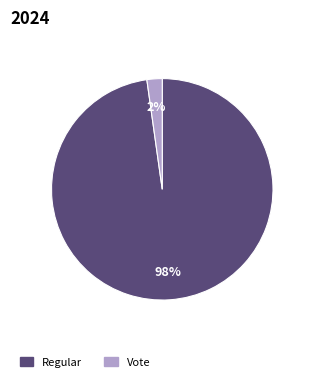

Is Vote the majority of the pie?

No